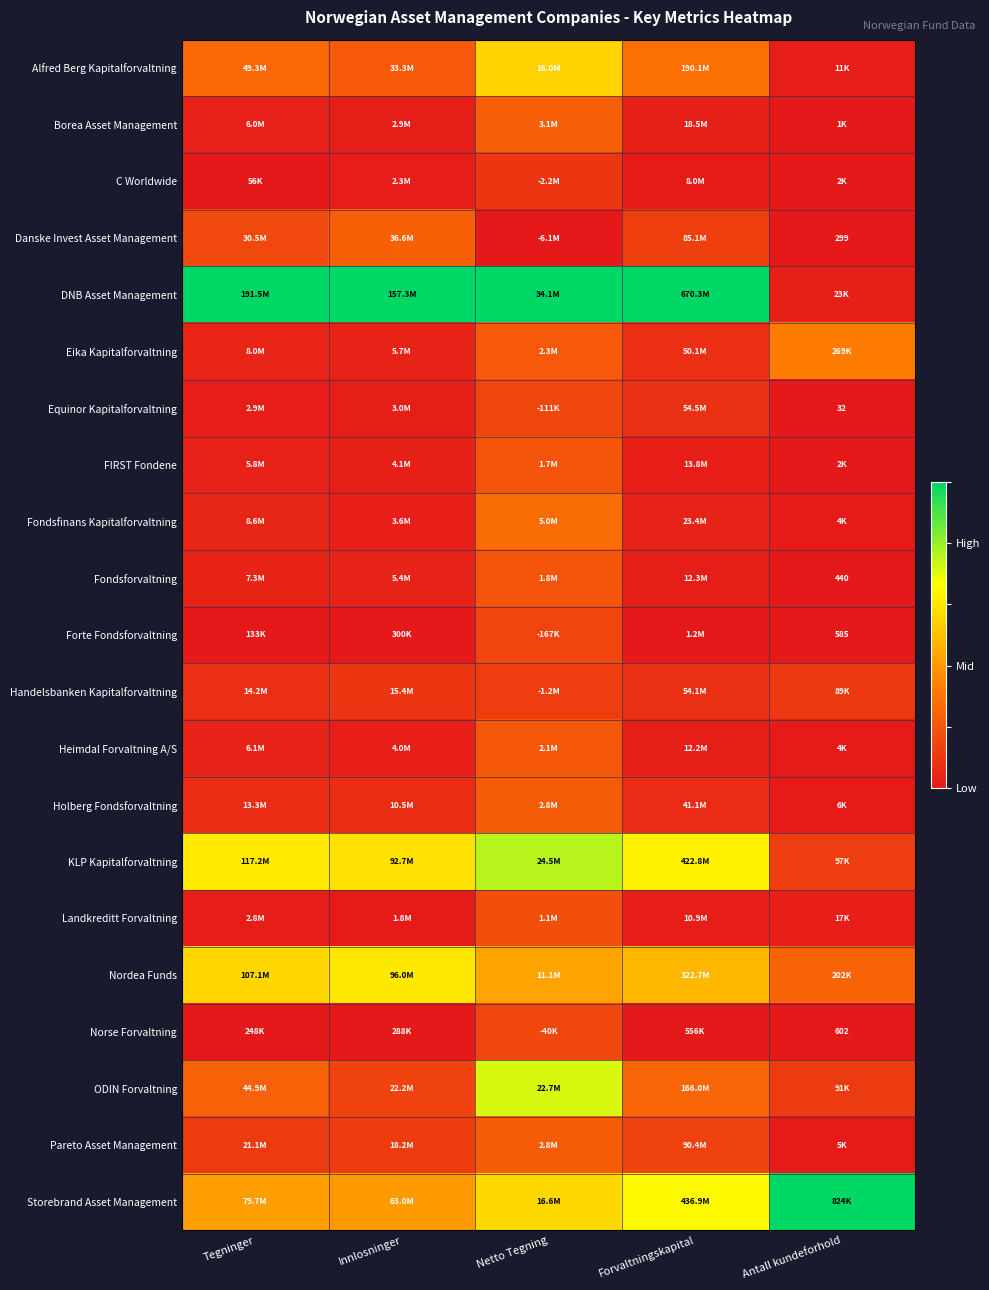

Rank the series at Forvaltningskapital from highest to lowest value.

DNB Asset Management, Storebrand Asset Management, KLP Kapitalforvaltning, Nordea Funds, Alfred Berg Kapitalforvaltning, ODIN Forvaltning, Pareto Asset Management, Danske Invest Asset Management, Equinor Kapitalforvaltning, Handelsbanken Kapitalforvaltning, Eika Kapitalforvaltning, Holberg Fondsforvaltning, Fondsfinans Kapitalforvaltning, Borea Asset Management, FIRST Fondene, Fondsforvaltning, Heimdal Forvaltning A/S, Landkreditt Forvaltning, C Worldwide, Forte Fondsforvaltning, Norse Forvaltning